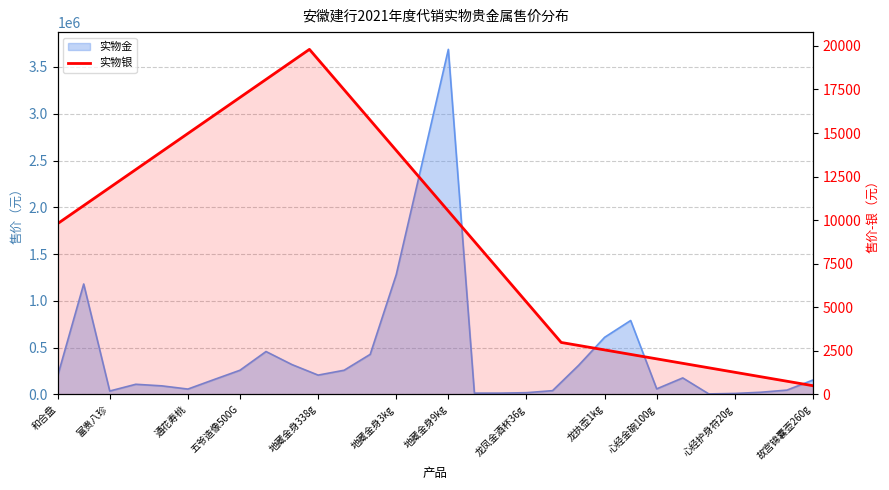

Where does the data first go above 9800?

富贵八珍